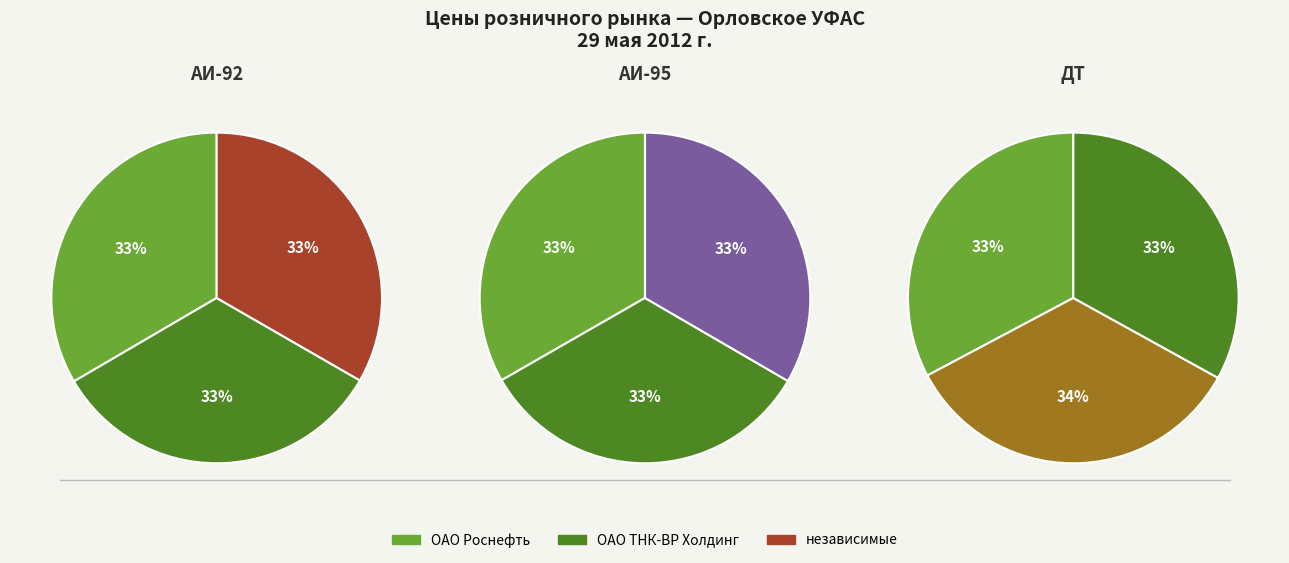

Which has a higher value, ОАО Роснефть or ОАО ТНК-ВР Холдинг?

ОАО Роснефть